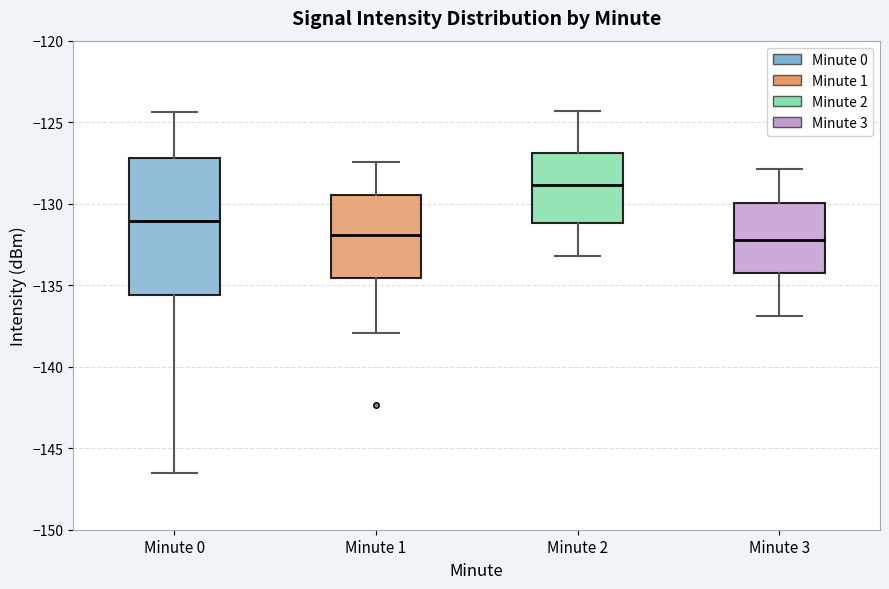

Which box is the tallest, from its lower edge to its upper edge?

Minute 0